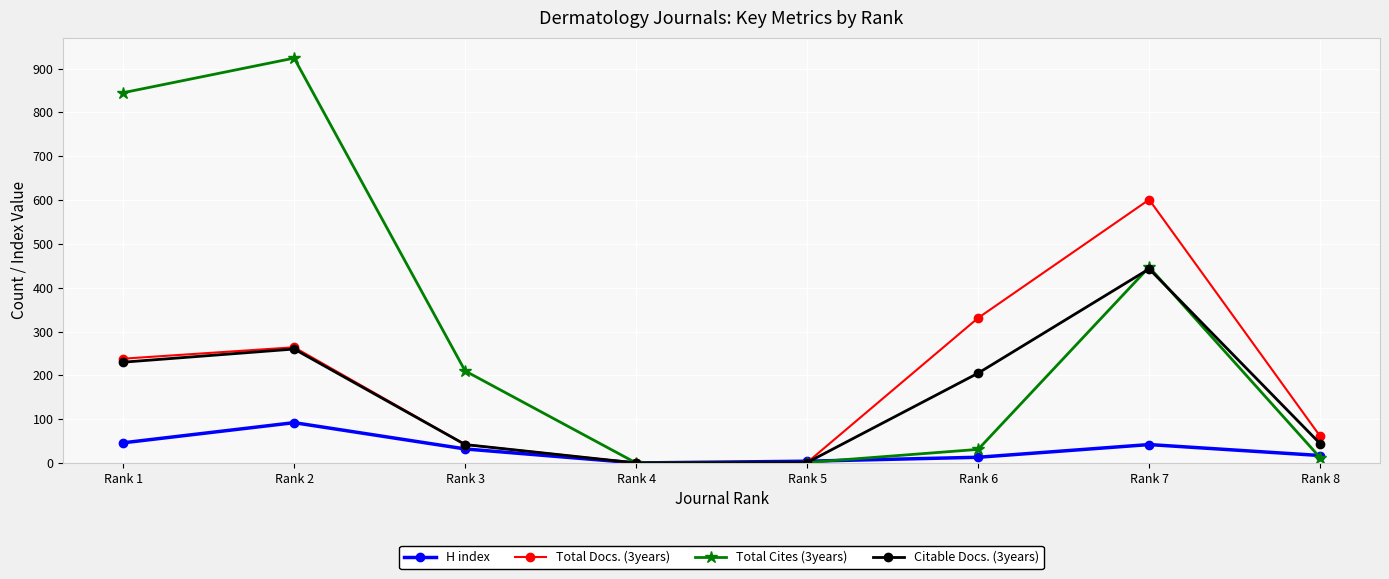

Read the H index value at Rank 8, to the nearest 5.

15